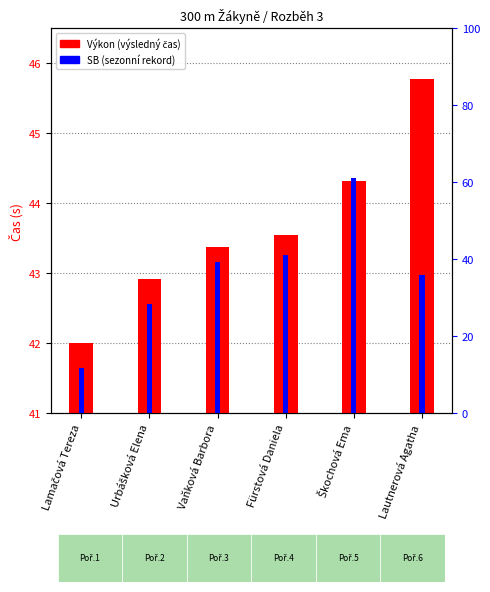

List the labels in order of Výkon (výsledný čas) value, largest first.

Lautnerová Agatha, Škochová Ema, Fürstová Daniela, Vaňková Barbora, Urbášková Elena, Lamačová Tereza